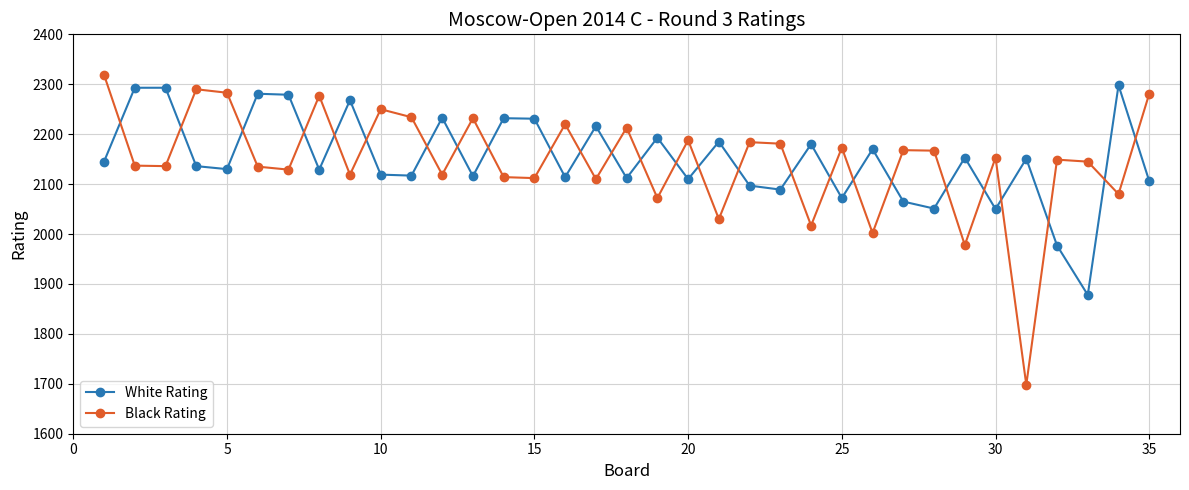

At how many categories does at least one series exceed 1989?

35